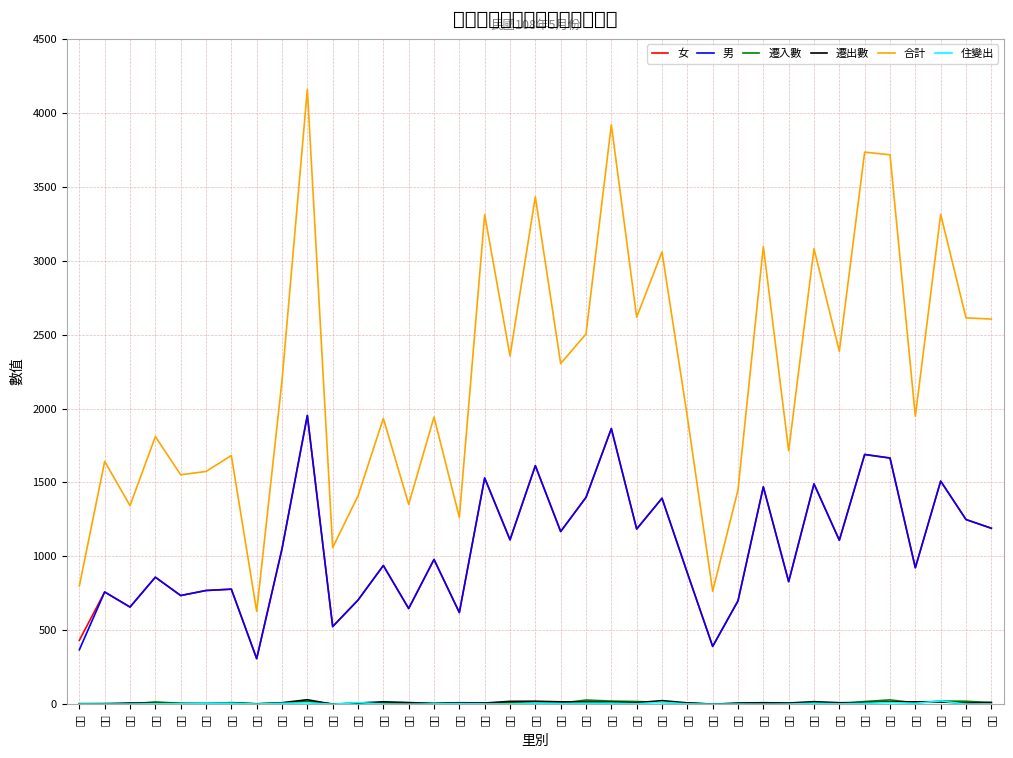

At which label is 遷出數 closest to 15?

晴朗